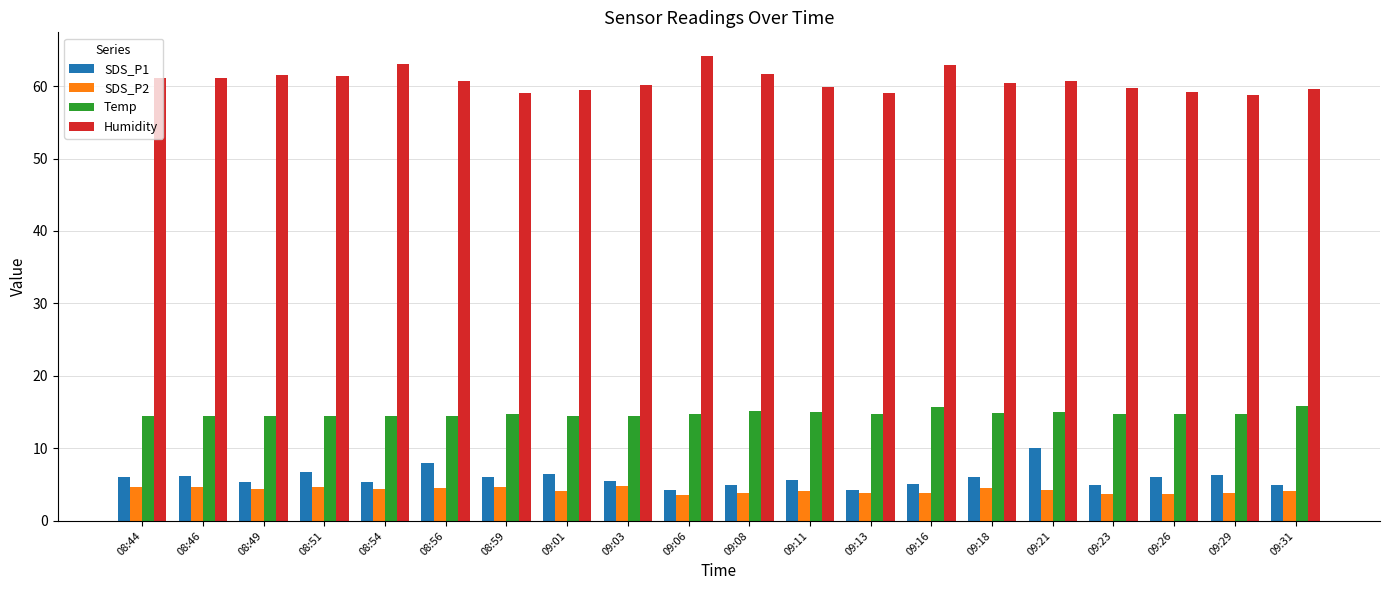

What position from the right is 09:26?

3